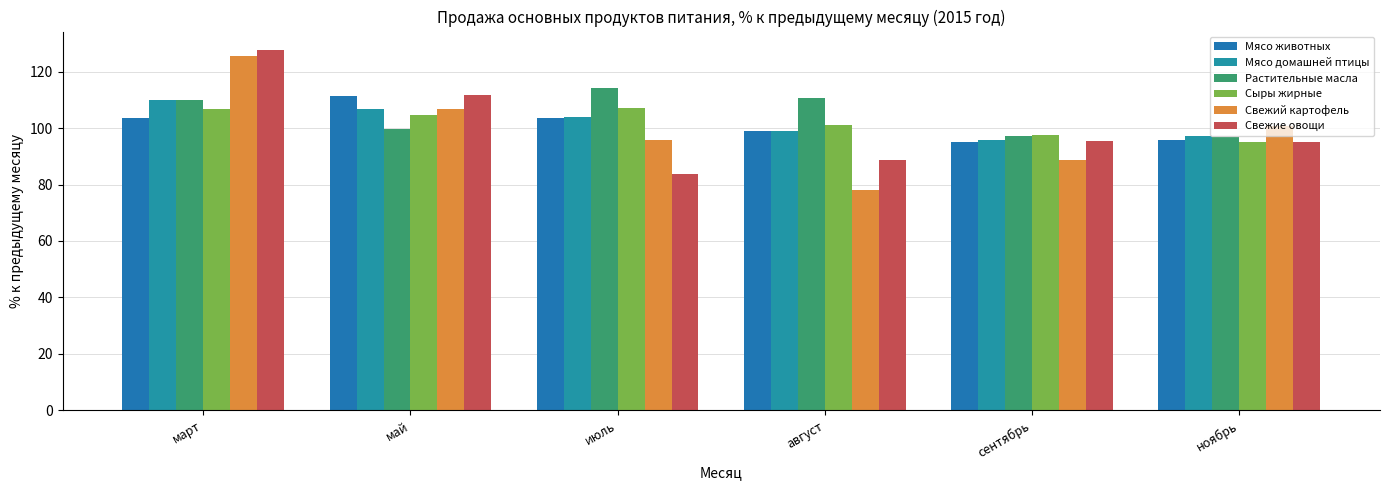

Is it true that Мясо животных equals 99.1 at август?

True